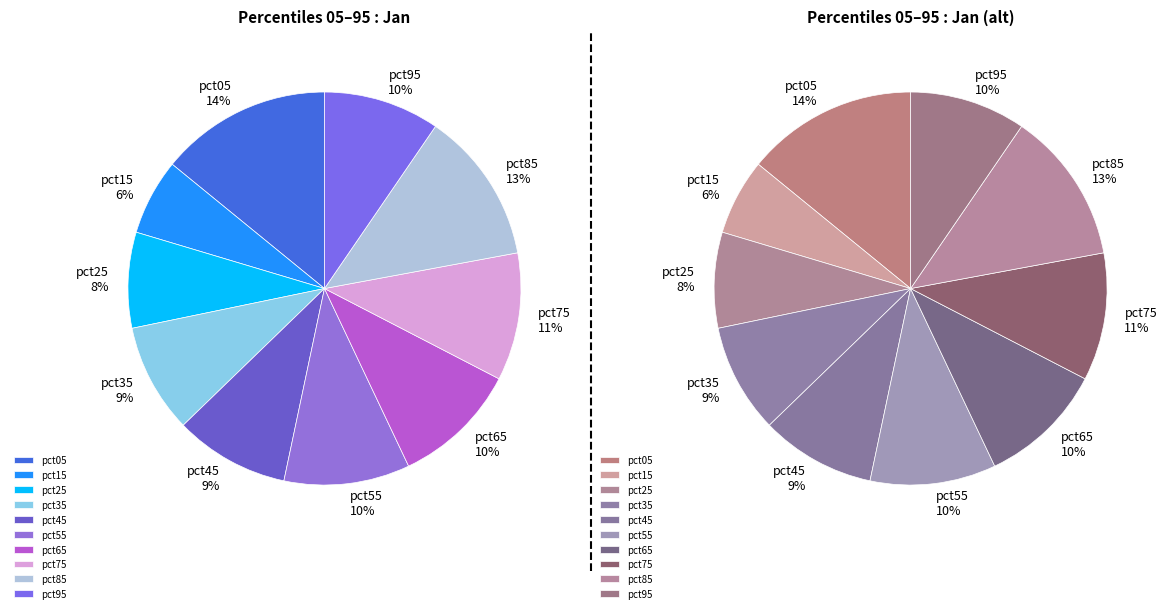

To the nearest percent, what is the average slice percentage?

10%